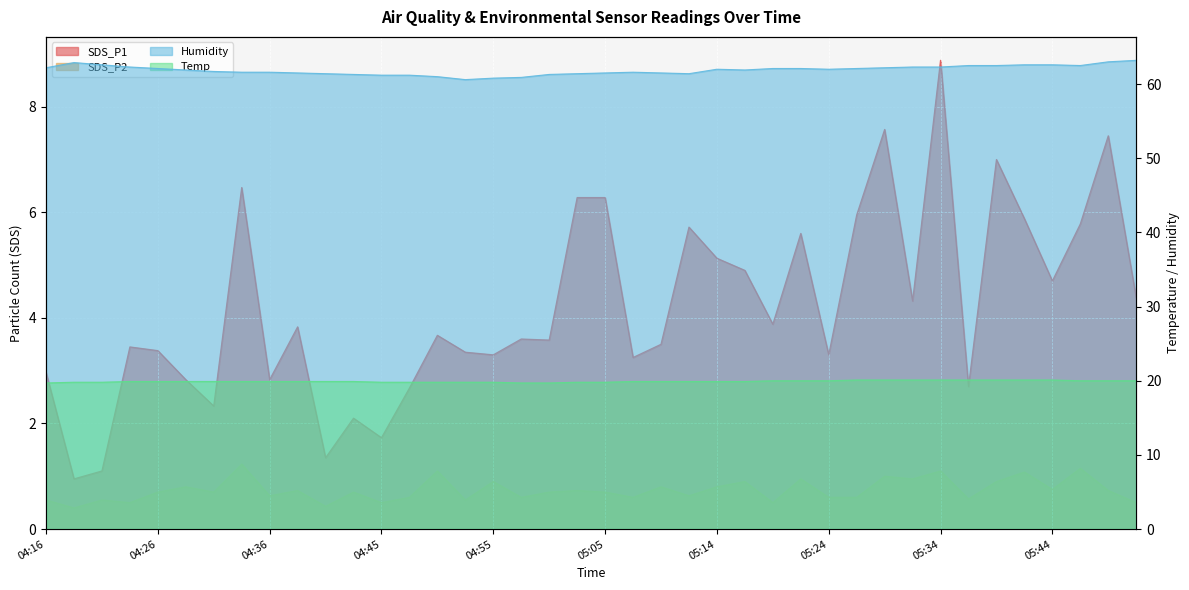

True or false: Humidity and SDS_P2 intersect in this chart.

False